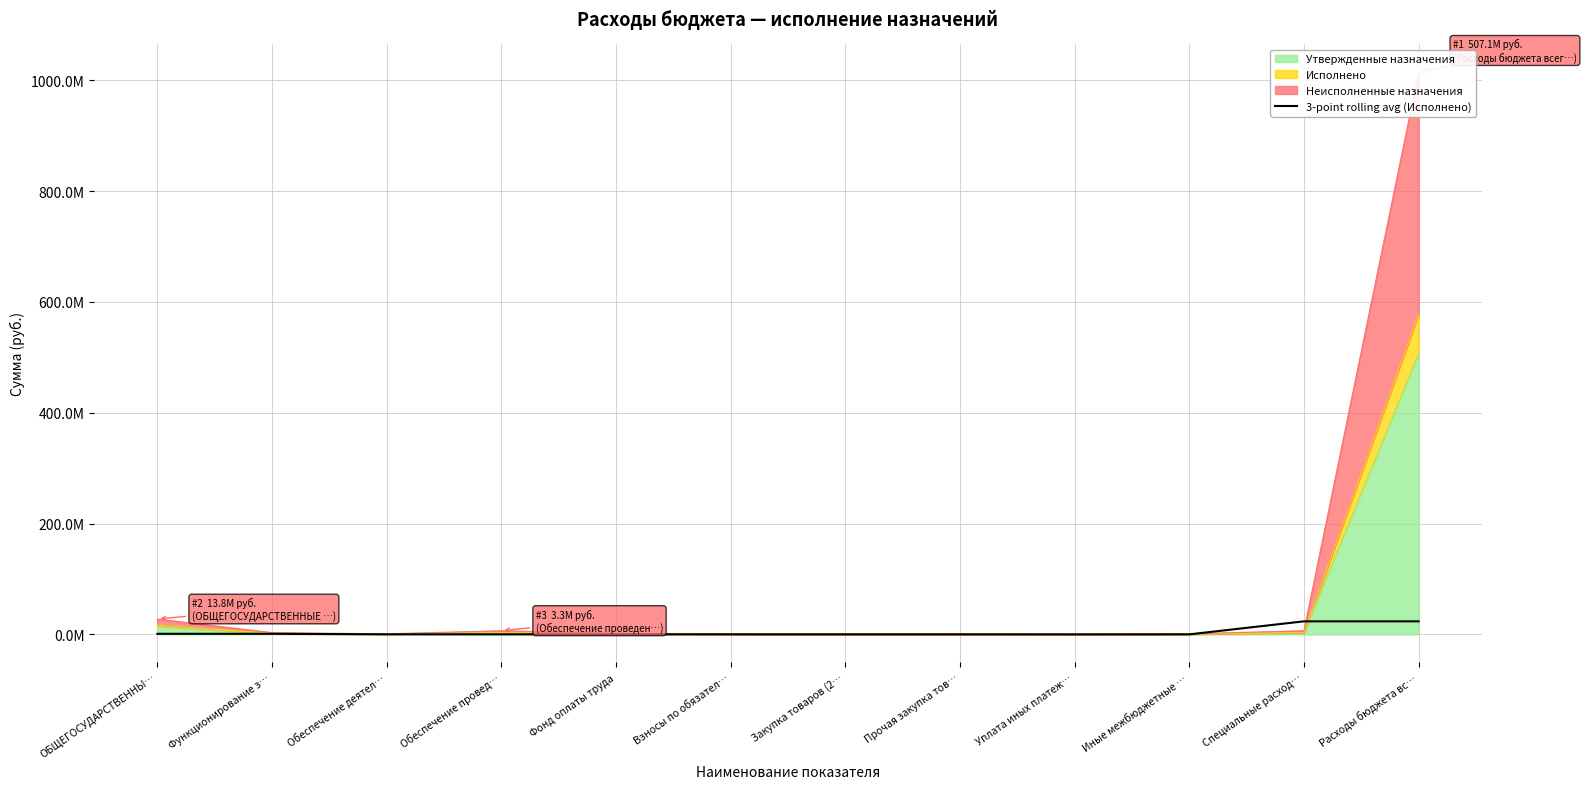

What is the difference between the maximum and second lowest values?

23488963.1